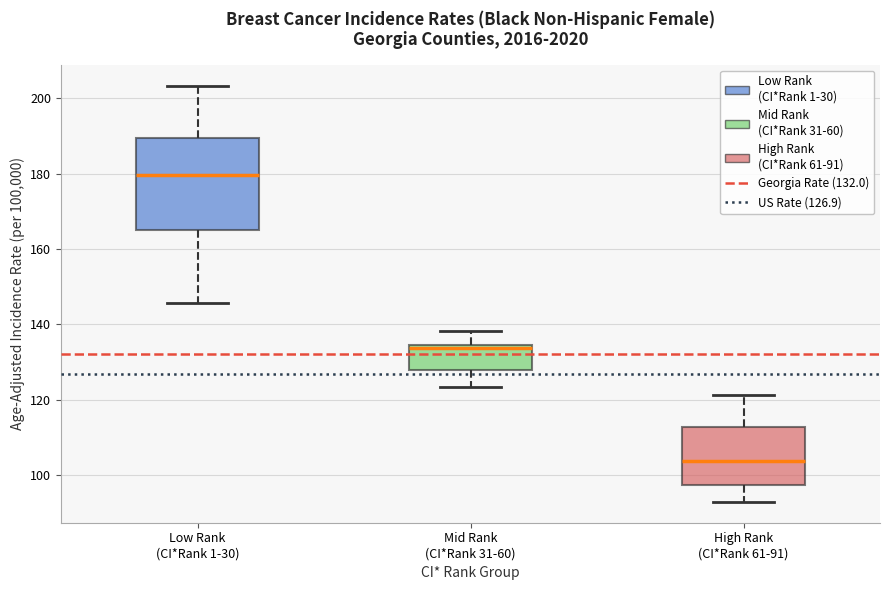

Which box has the lowest median line?

High Rank (CI*Rank 61-91)